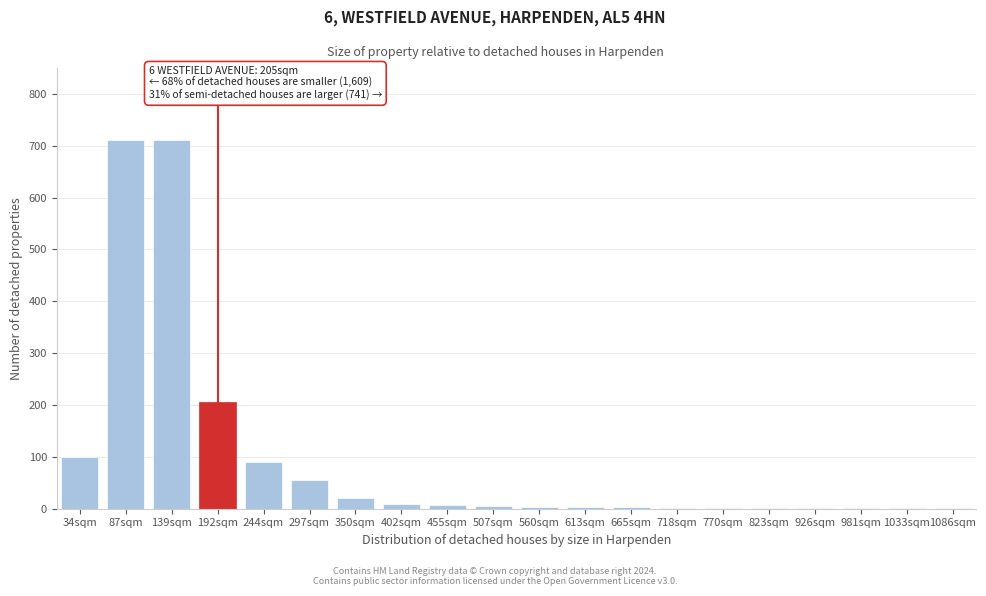

The value at 244sqm is 90. True or false?

True